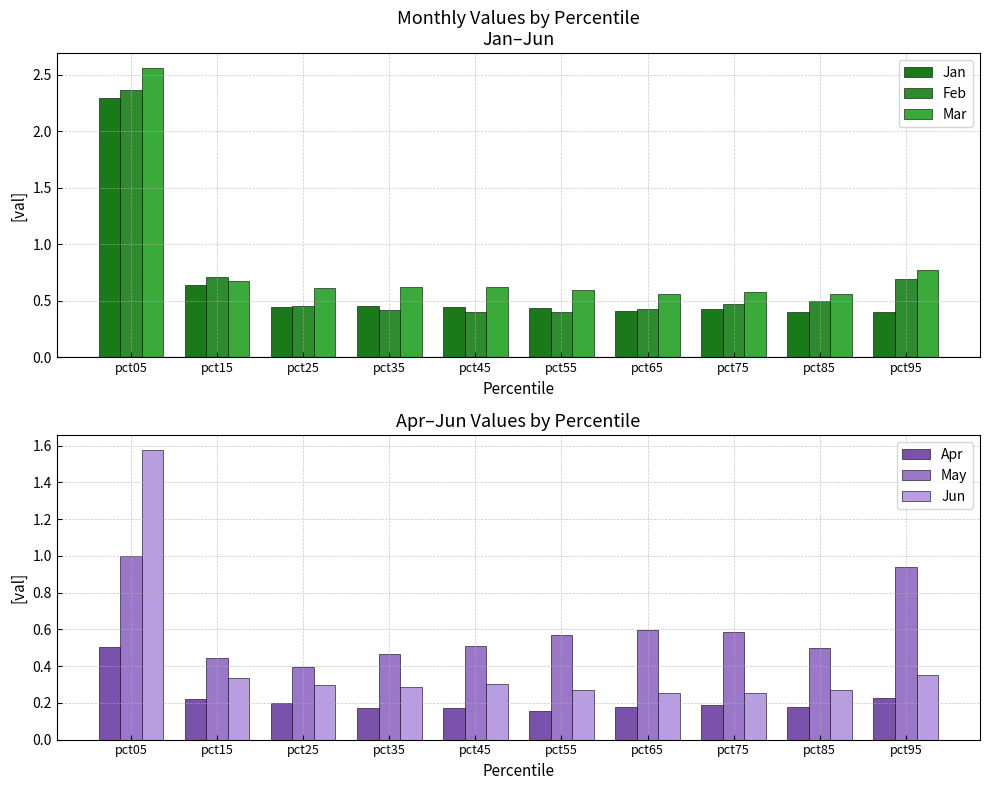

Reading left to right, list all the values displayed in this chart.

Jan: 2.3	0.6	0.4	0.5	0.4	0.4	0.4	0.4	0.4	0.4
Feb: 2.4	0.7	0.5	0.4	0.4	0.4	0.4	0.5	0.5	0.7
Mar: 2.6	0.7	0.6	0.6	0.6	0.6	0.6	0.6	0.6	0.8
Apr: 0.5	0.2	0.2	0.2	0.2	0.2	0.2	0.2	0.2	0.2
May: 1.0	0.4	0.4	0.5	0.5	0.6	0.6	0.6	0.5	0.9
Jun: 1.6	0.3	0.3	0.3	0.3	0.3	0.3	0.3	0.3	0.4